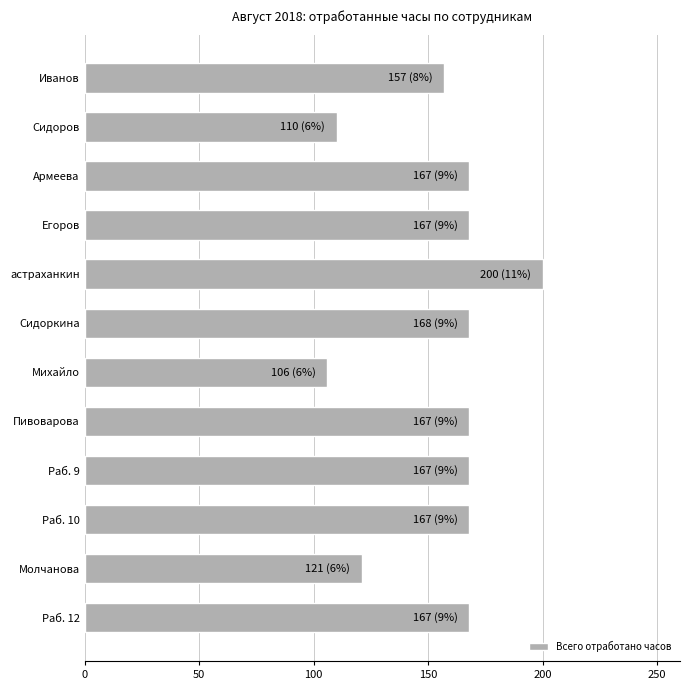

What value does the data have at Сидоров?

110.0